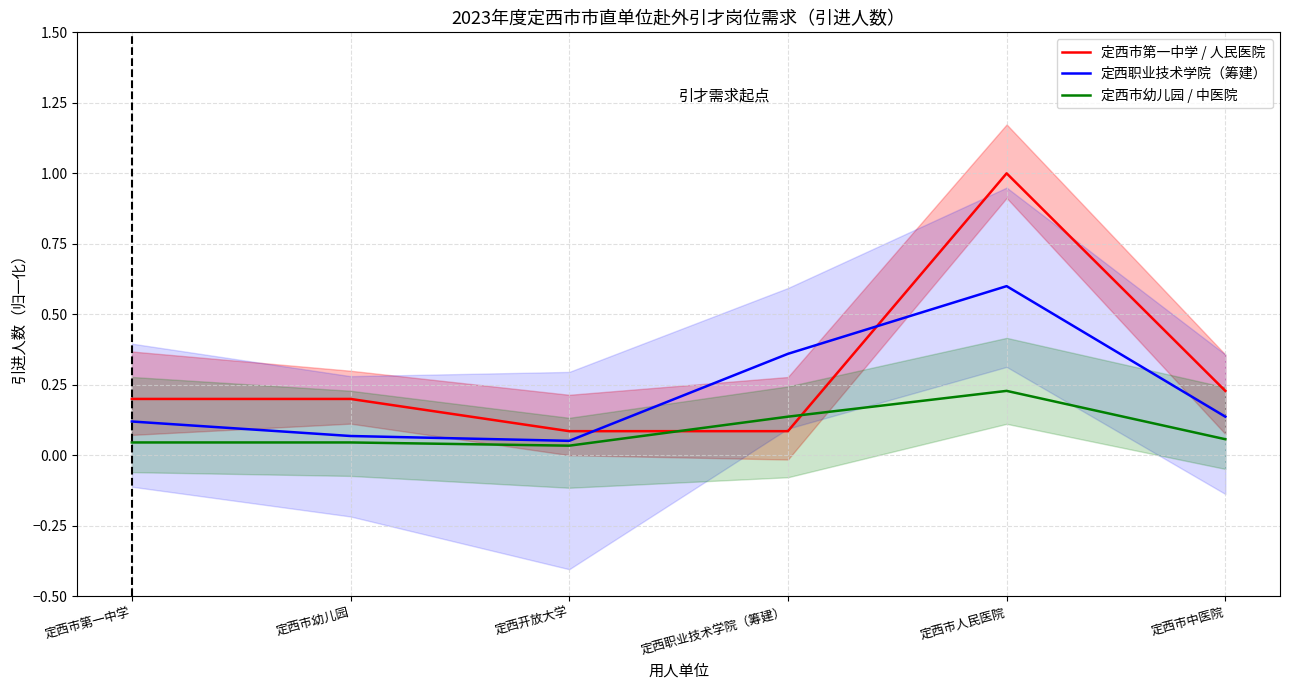

Where is the first local maximum for 定西职业技术学院（筹建）?

定西市人民医院